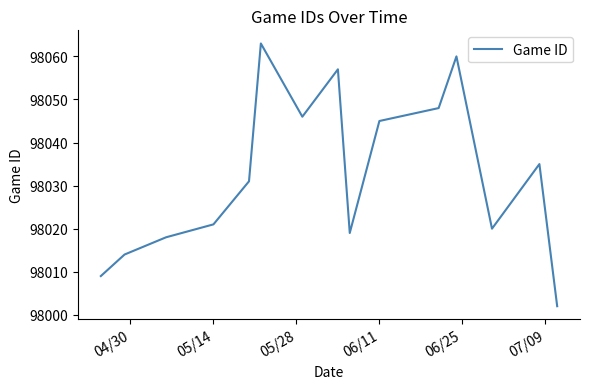

What is the difference between the maximum and minimum values?

61